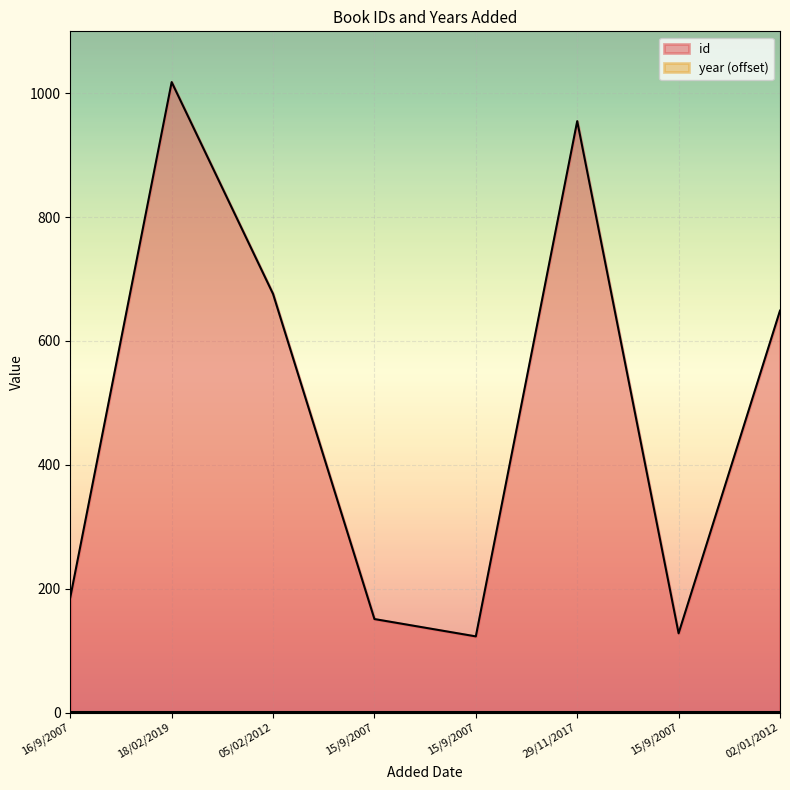

Which label corresponds to the largest value in the chart?

18/02/2019